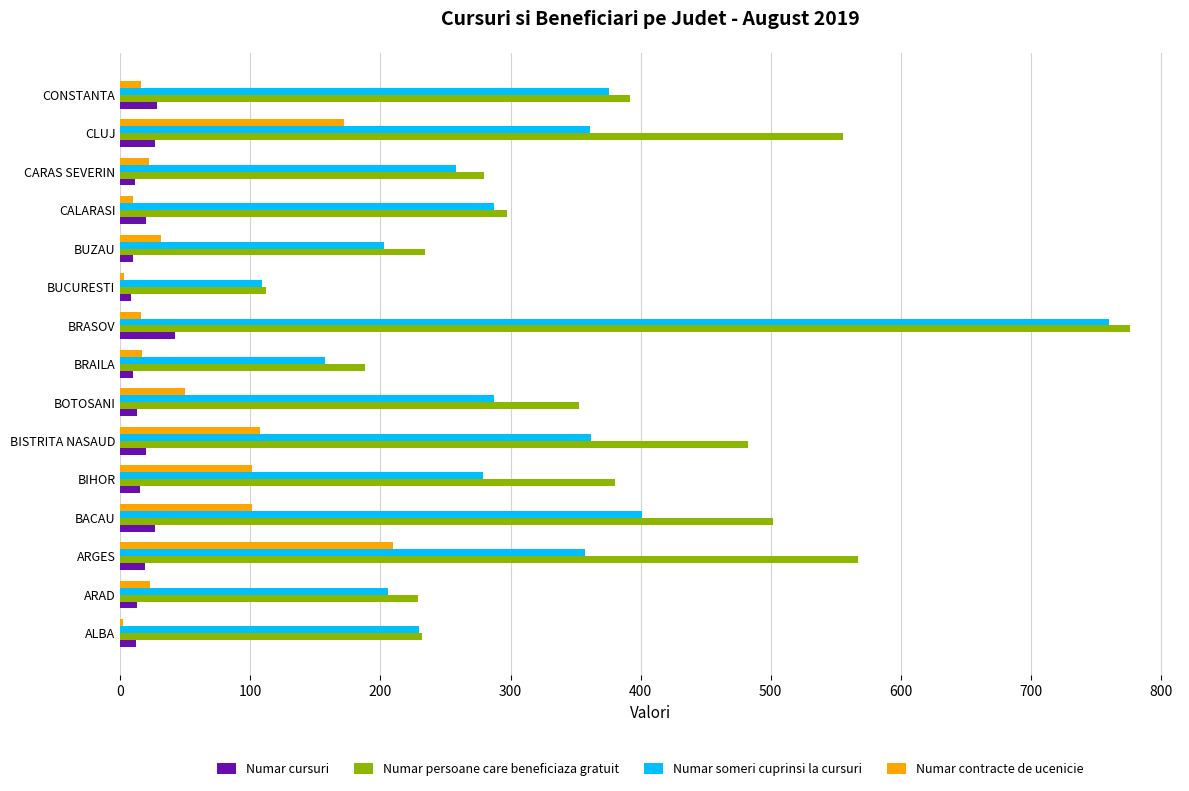

What is the maximum value shown in the chart?

776